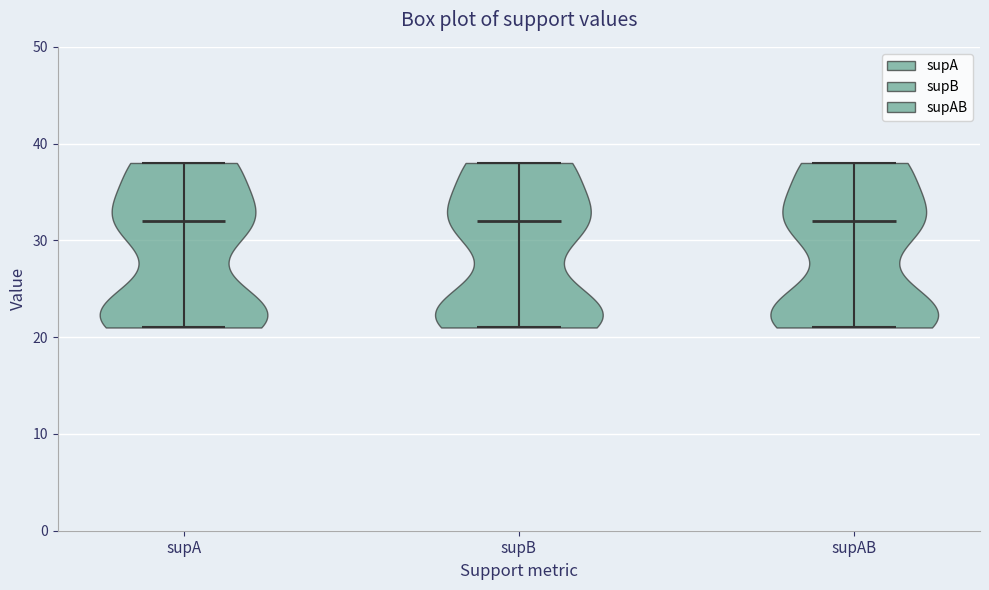

Reading left to right, read every violin against the y-axis: where its median line is, and the lowest and highest points it reaches. The values are not printed on the chart, so give them approximately, as read against the axis.

supA: median line 32, lowest point 21, highest point 38
supB: median line 32, lowest point 21, highest point 38
supAB: median line 32, lowest point 21, highest point 38